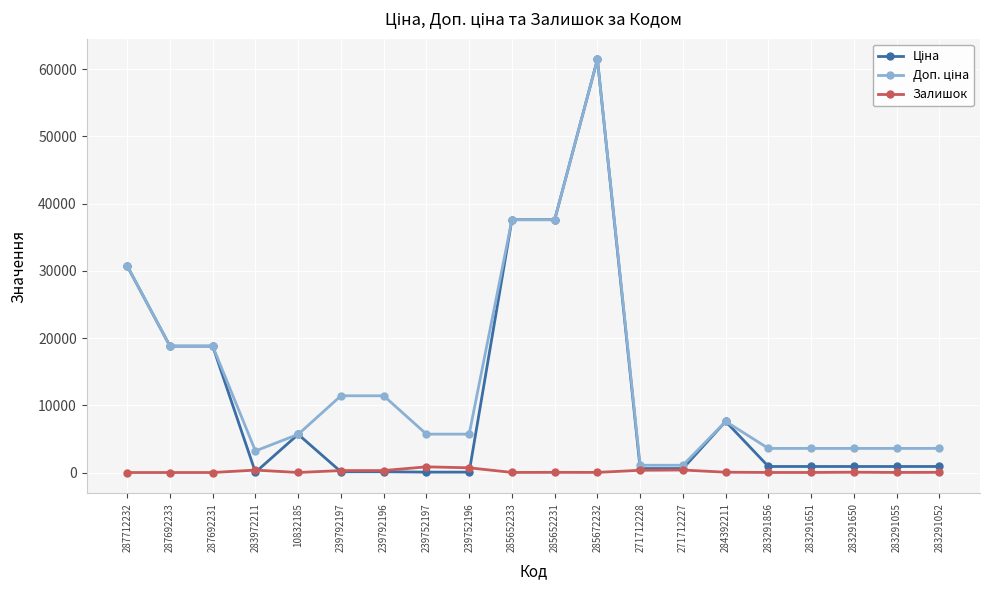

Count the number of data series in this chart.

3